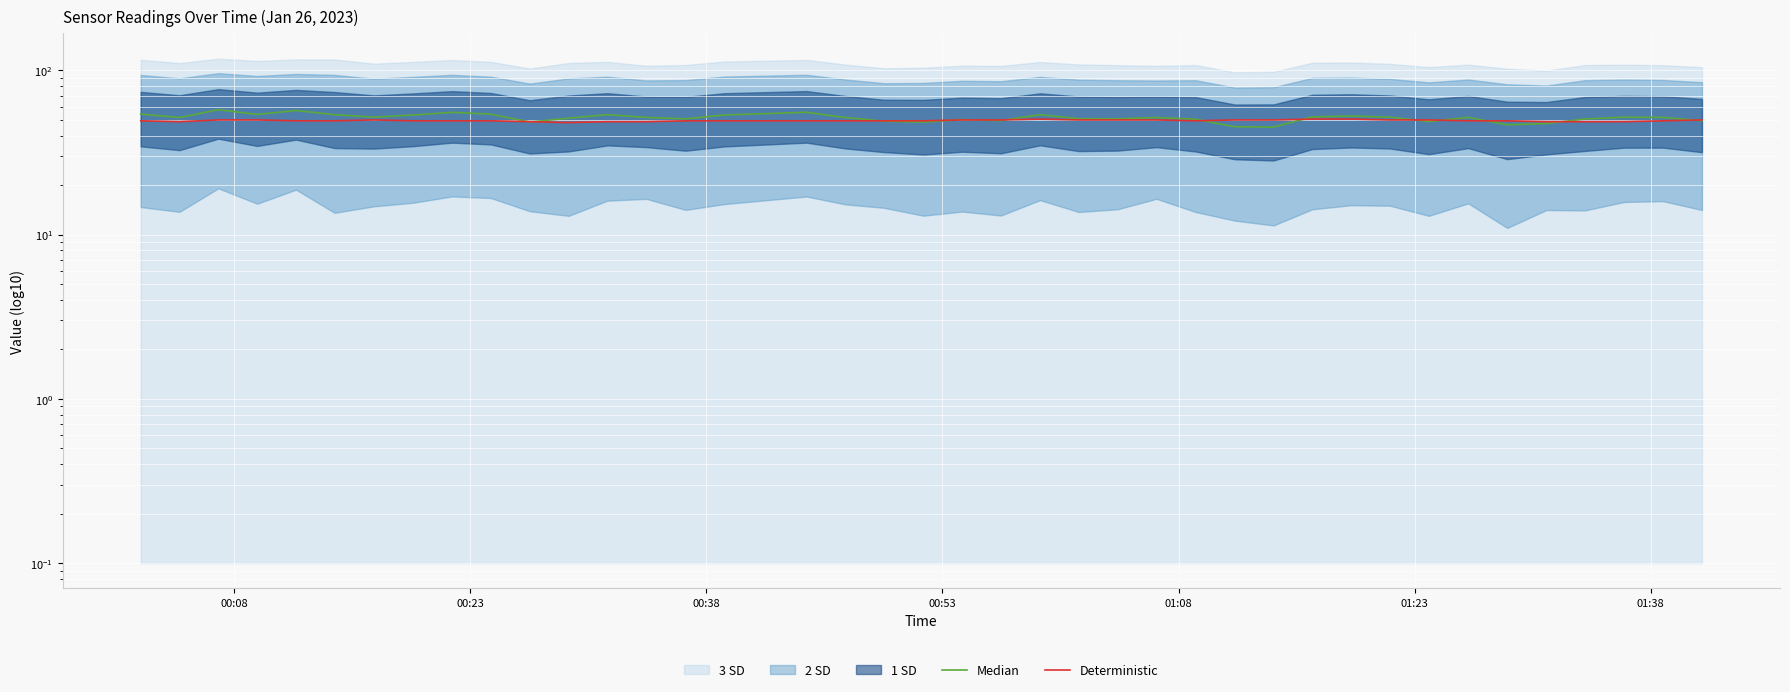

How many lines are shown in the chart?

2